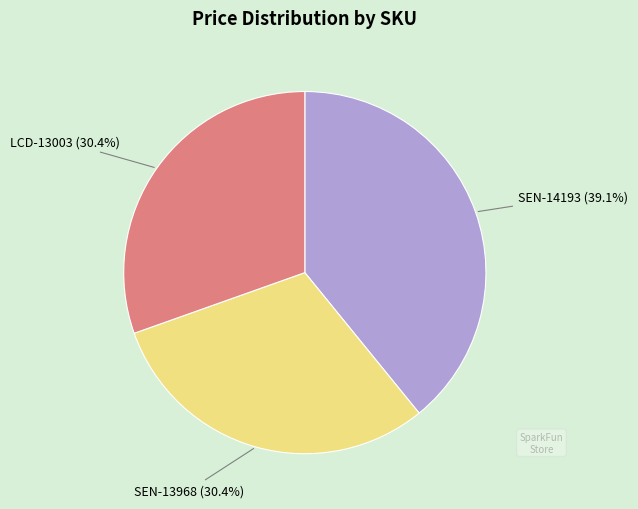

Is it true that LCD-13003 is 21% of the pie?

False